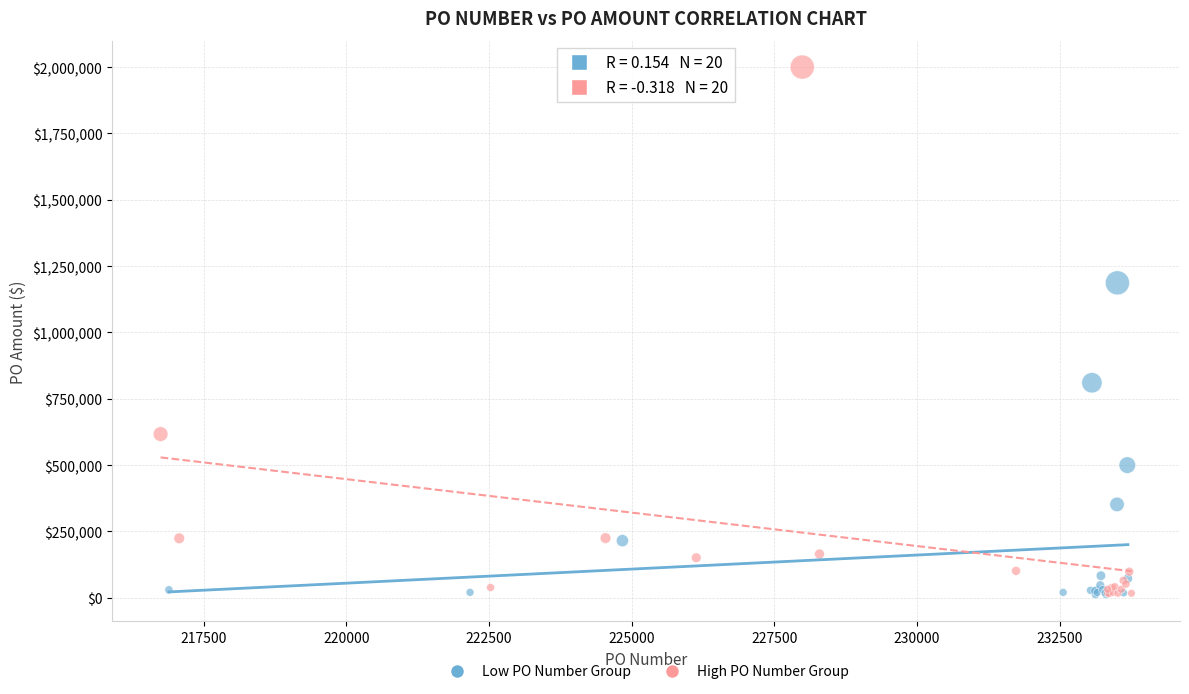

Which series has the widest spread of Y values?

High PO Number Group